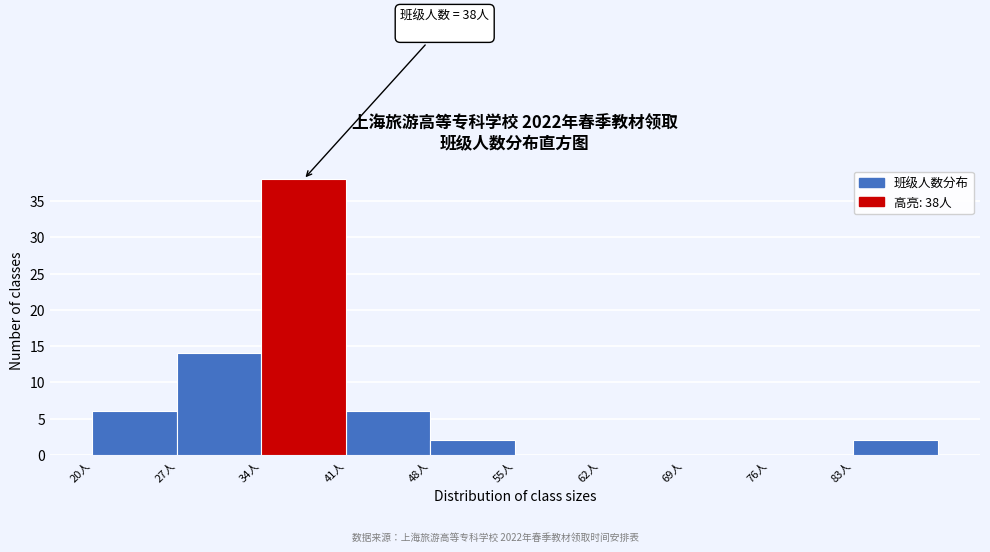

Which range on the x-axis has the tallest bar?

34 to 41